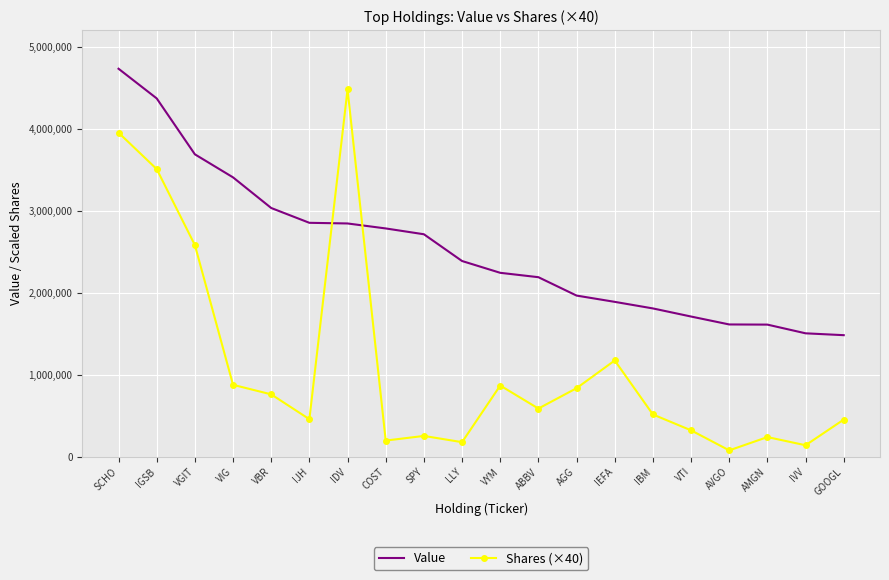

Which series has the largest range (max minus min)?

Shares (×40)